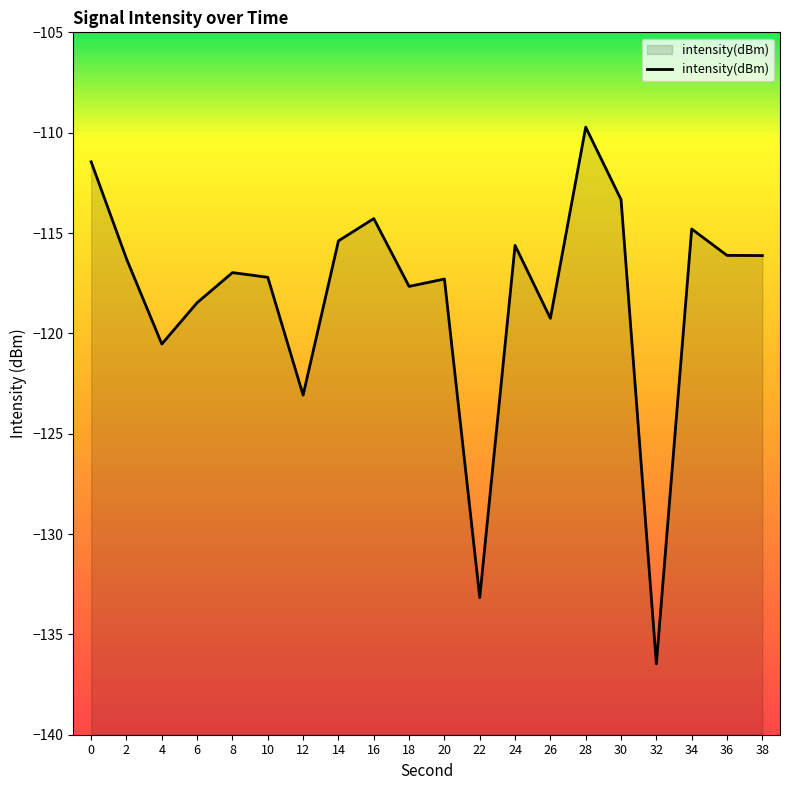

Reading left to right, extract all data points from this chart.

-111.5	-116.3	-120.5	-118.5	-117.0	-117.2	-123.1	-115.4	-114.3	-117.7	-117.3	-133.2	-115.6	-119.2	-109.7	-113.3	-136.5	-114.8	-116.1	-116.1